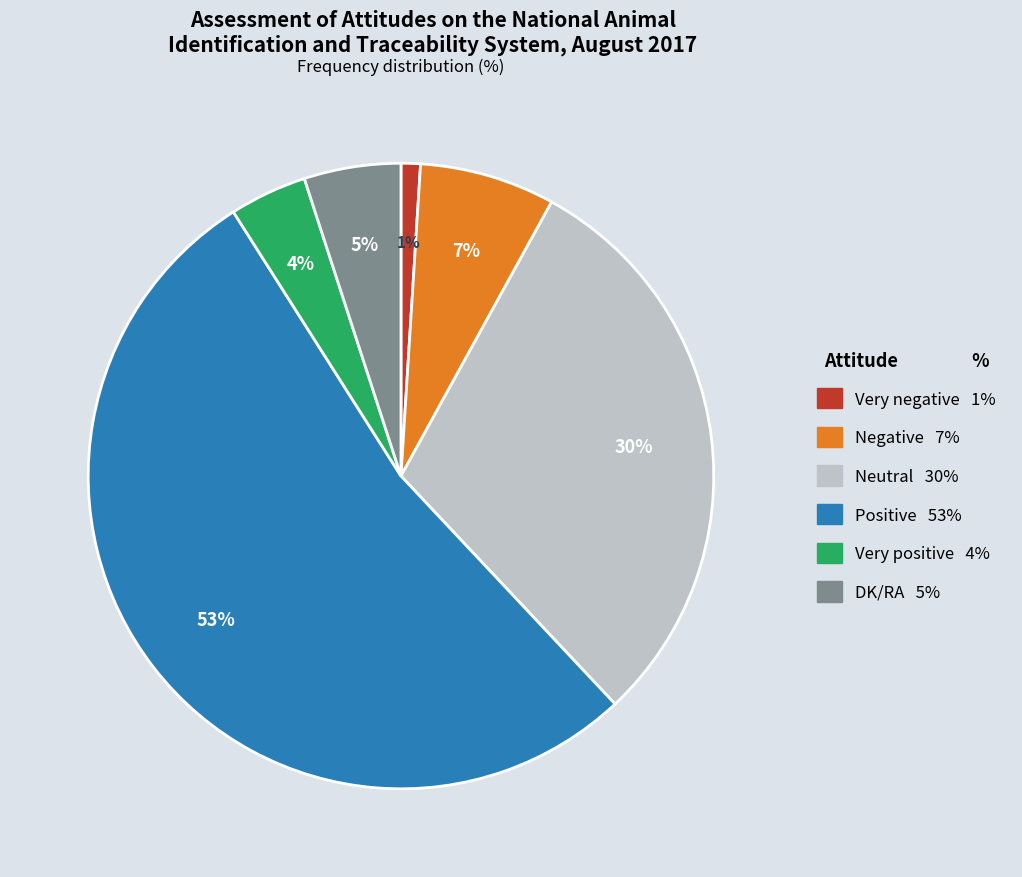

Do DK/RA and Very positive together represent more than half of the pie?

No